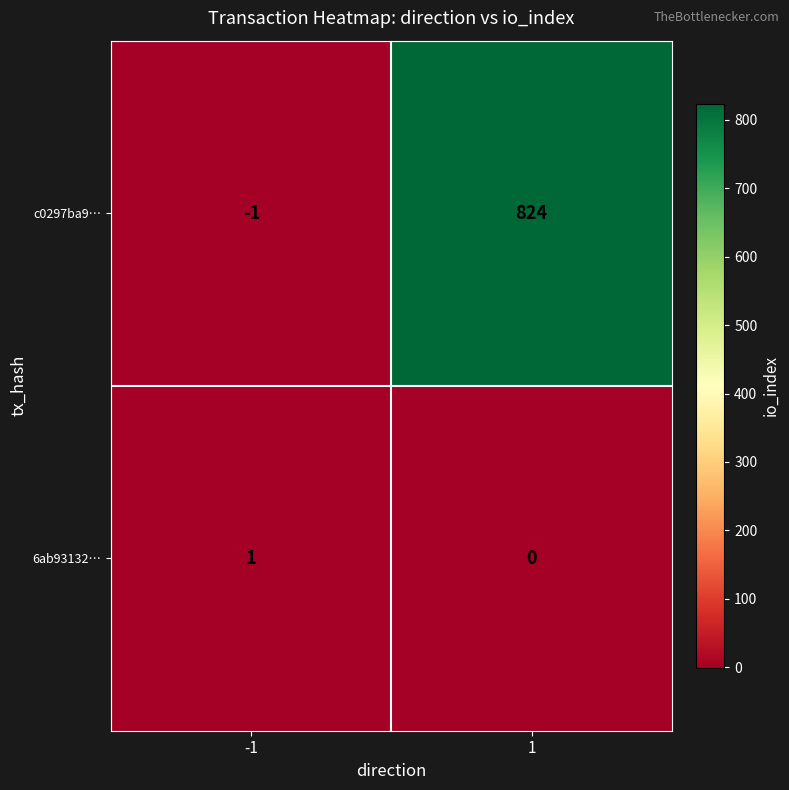

What is the difference between the highest and lowest values at 1?

824